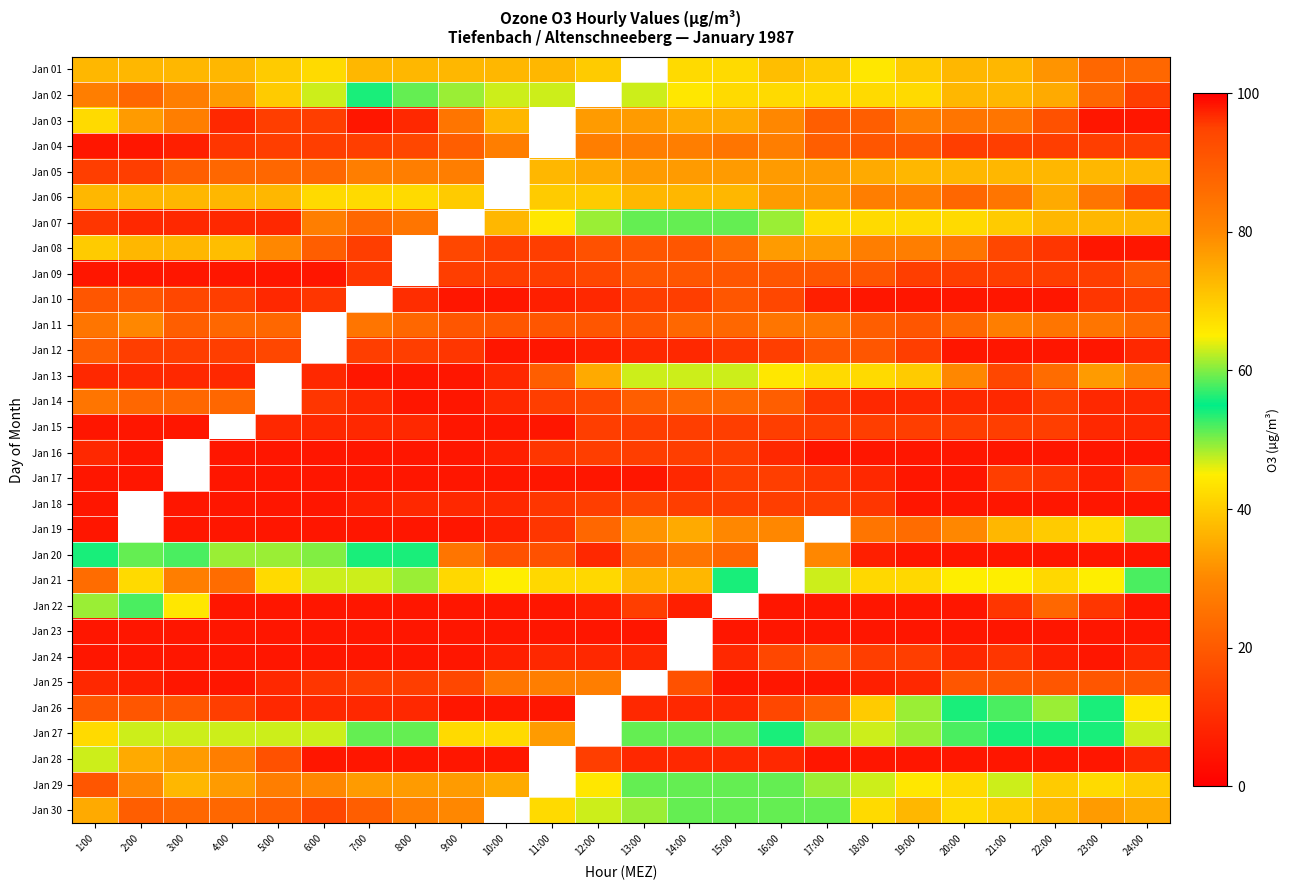

The Jan 23 series shows 5.0 at 23:00. True or false?

True